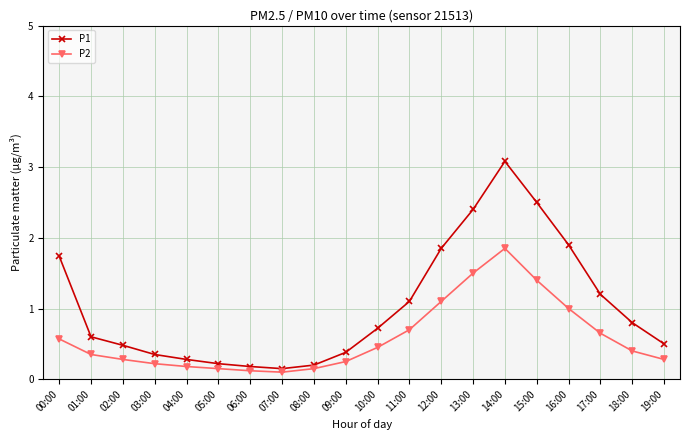

Does the chart display data point markers on the line(s)?

Yes